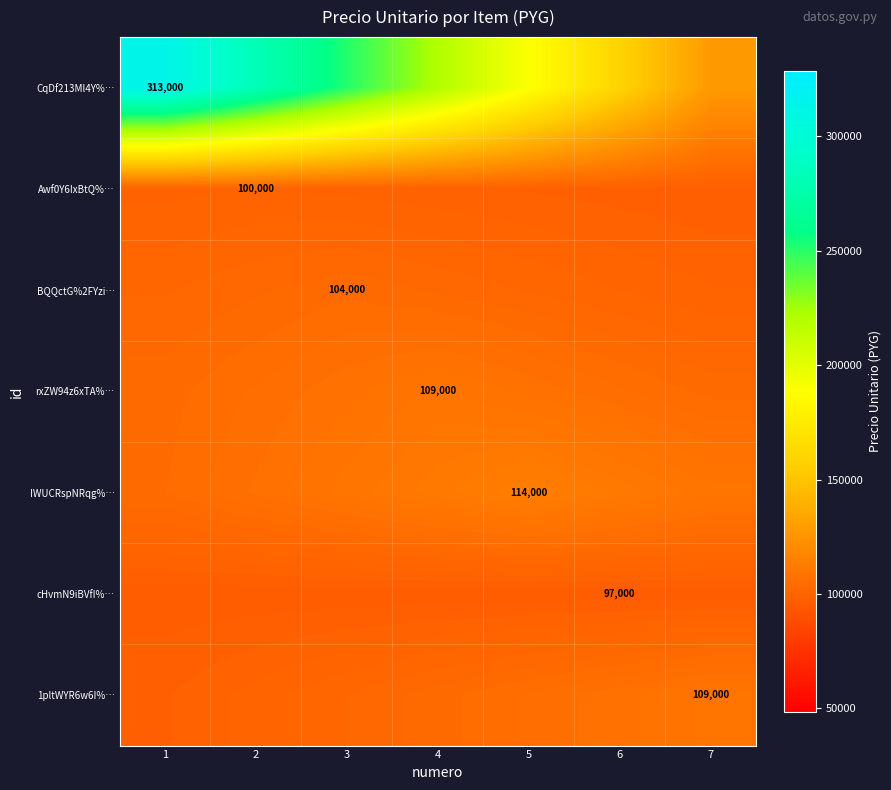

What is the minimum value for IWUCRspNRqg%…?

104285.7